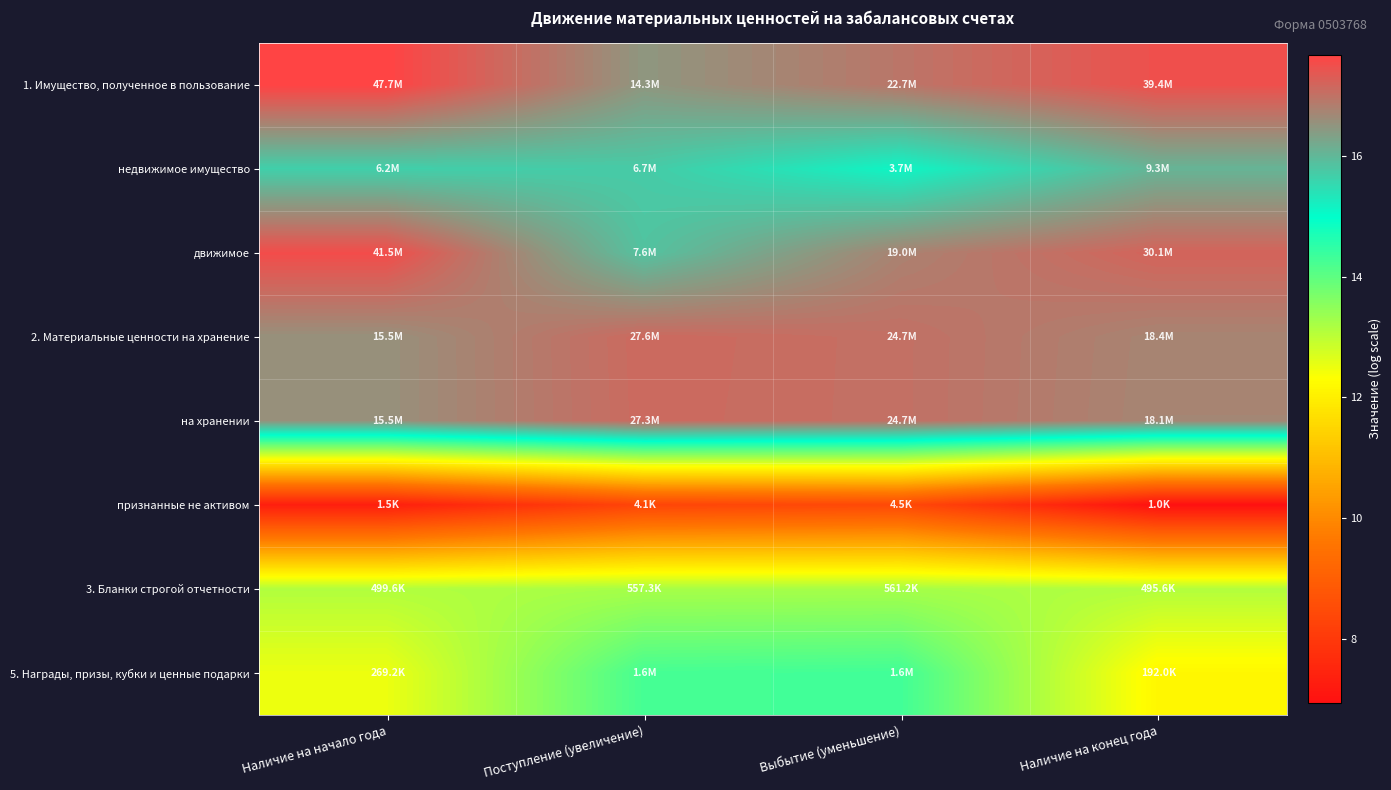

What is the minimum value shown in the chart?

6.9